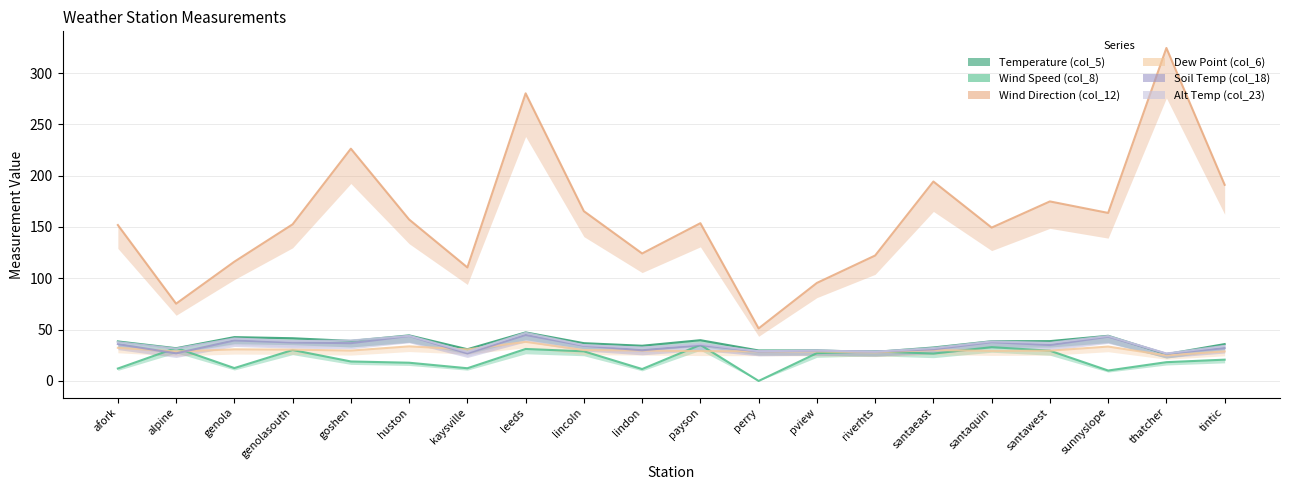

What is the sum of the Wind Direction (col_12) values at santawest and genolasouth?

327.5